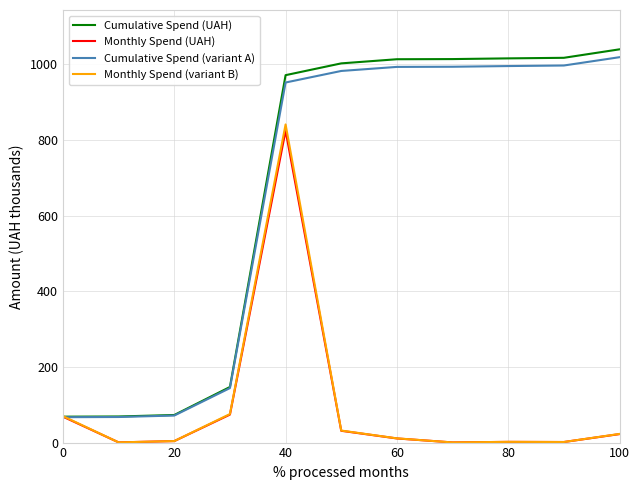

Which series has the largest range (max minus min)?

Cumulative Spend (UAH)